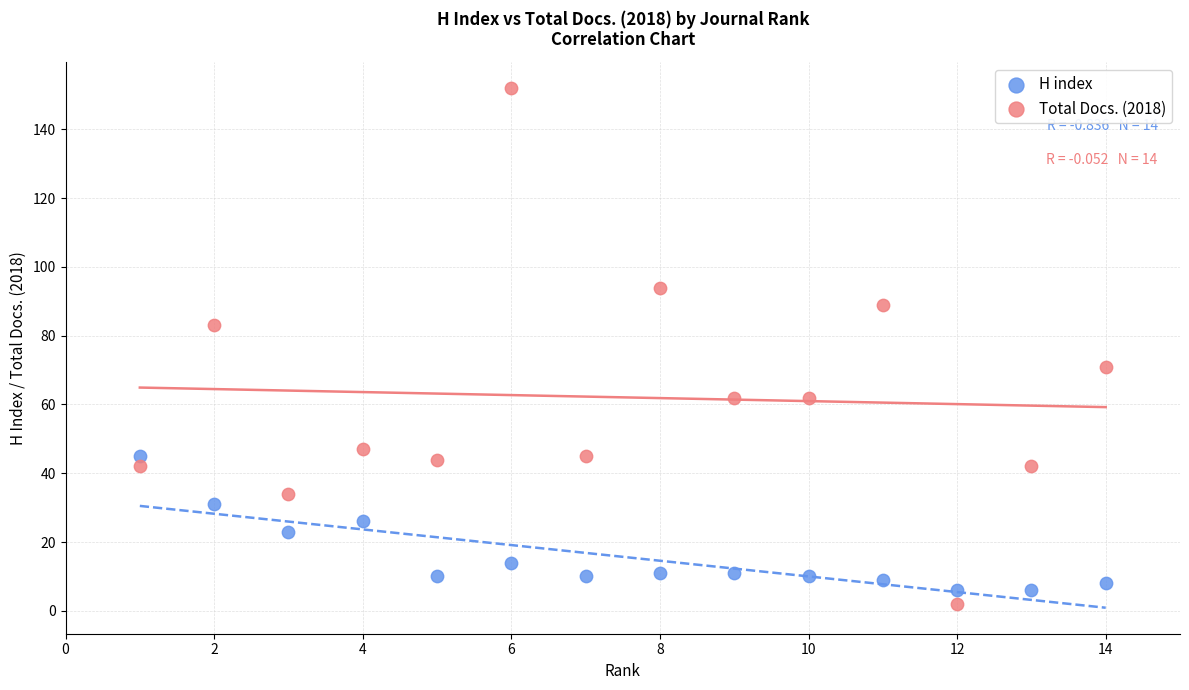

What is the X range (max minus min) for the scatter plot?

13